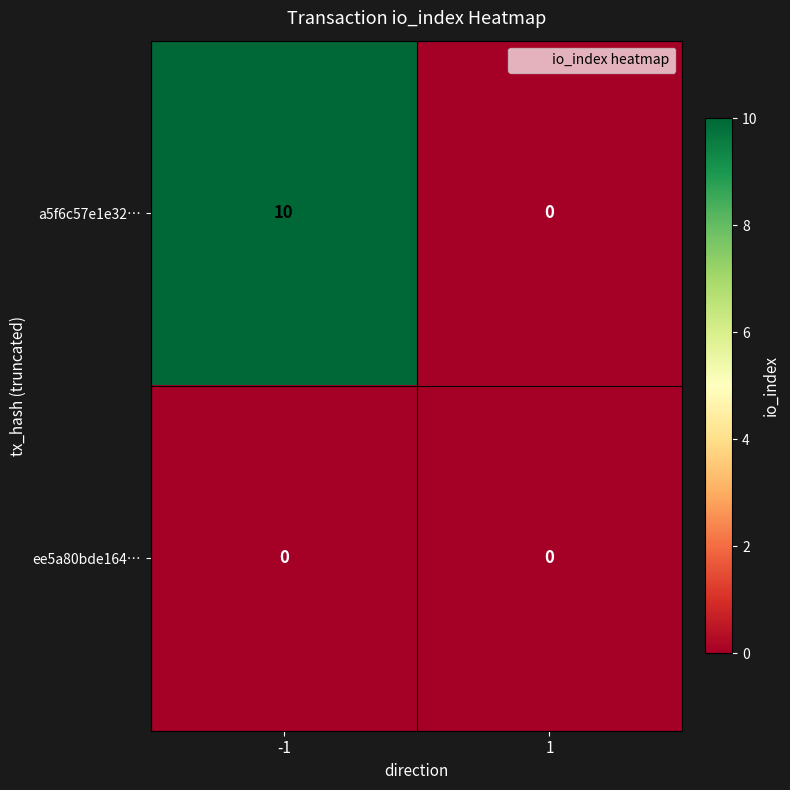

Which series has the largest total across all categories?

a5f6c57e1e32…